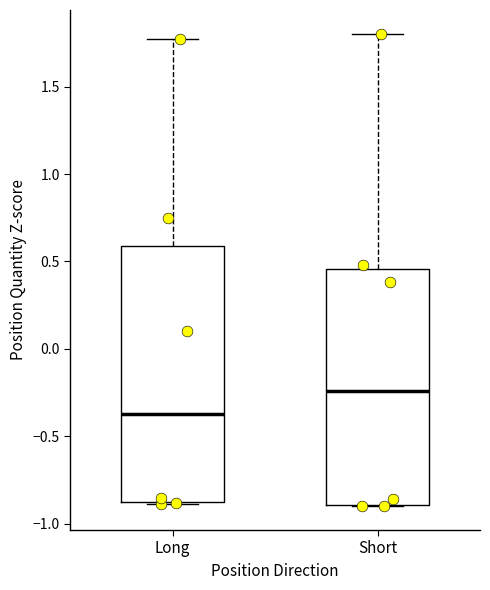

Reading left to right, read every box against the y-axis: the position of its median line, the range the box covers, and the ends of its whiskers. The values are not printed on the chart, so give them approximately, as read against the axis.

Long: median -0.35, box -0.90 to 0.60, whiskers -0.90 to 1.75
Short: median -0.25, box -0.90 to 0.45, whiskers -0.90 to 1.80